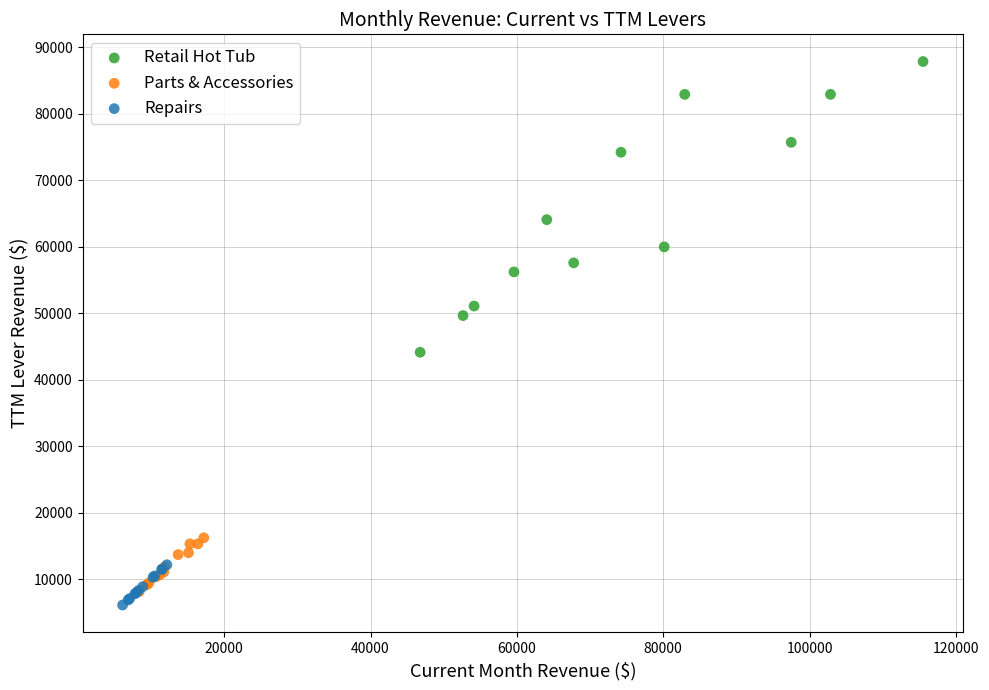

Which series contains the highest Y value?

Retail Hot Tub